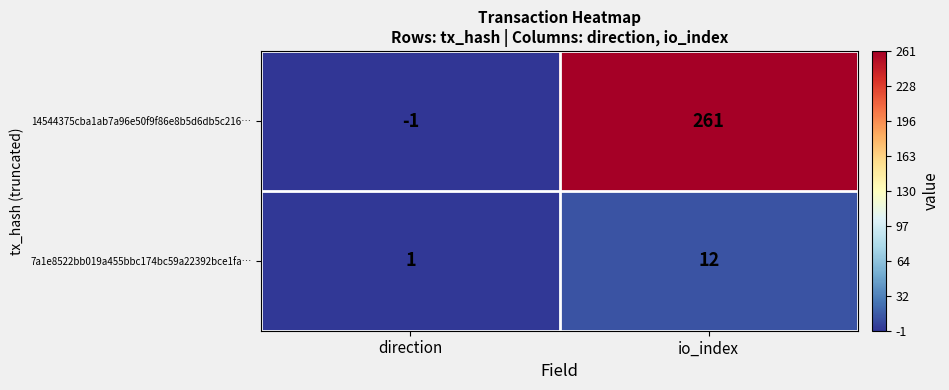

What is the maximum value shown in the chart?

261